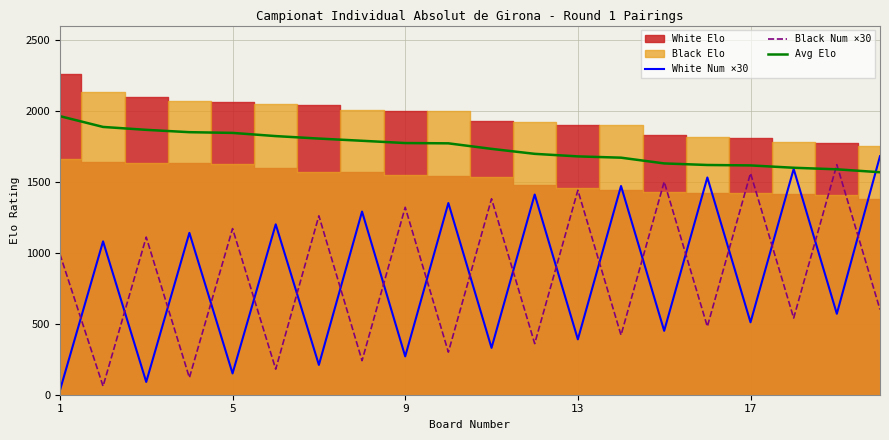

Is the value of Avg Elo at 18 greater than the value of Black Num ×30 at 11?

Yes